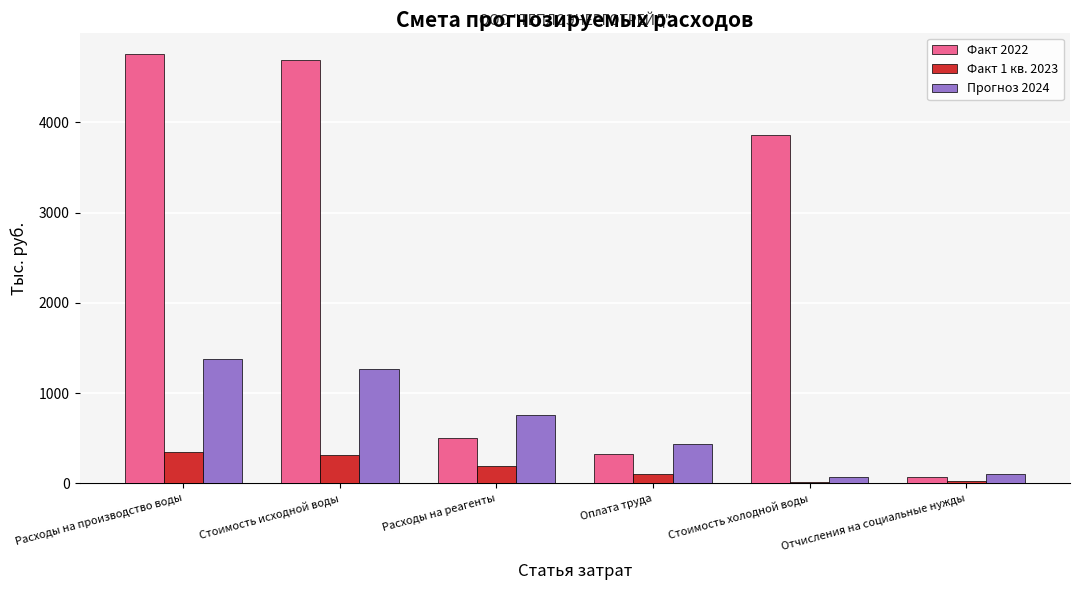

How many bars are there in each group?

3